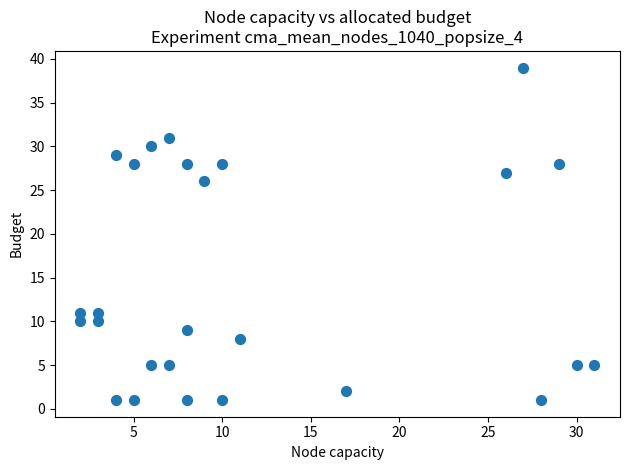

What is the range of Y values (max minus min)?

38